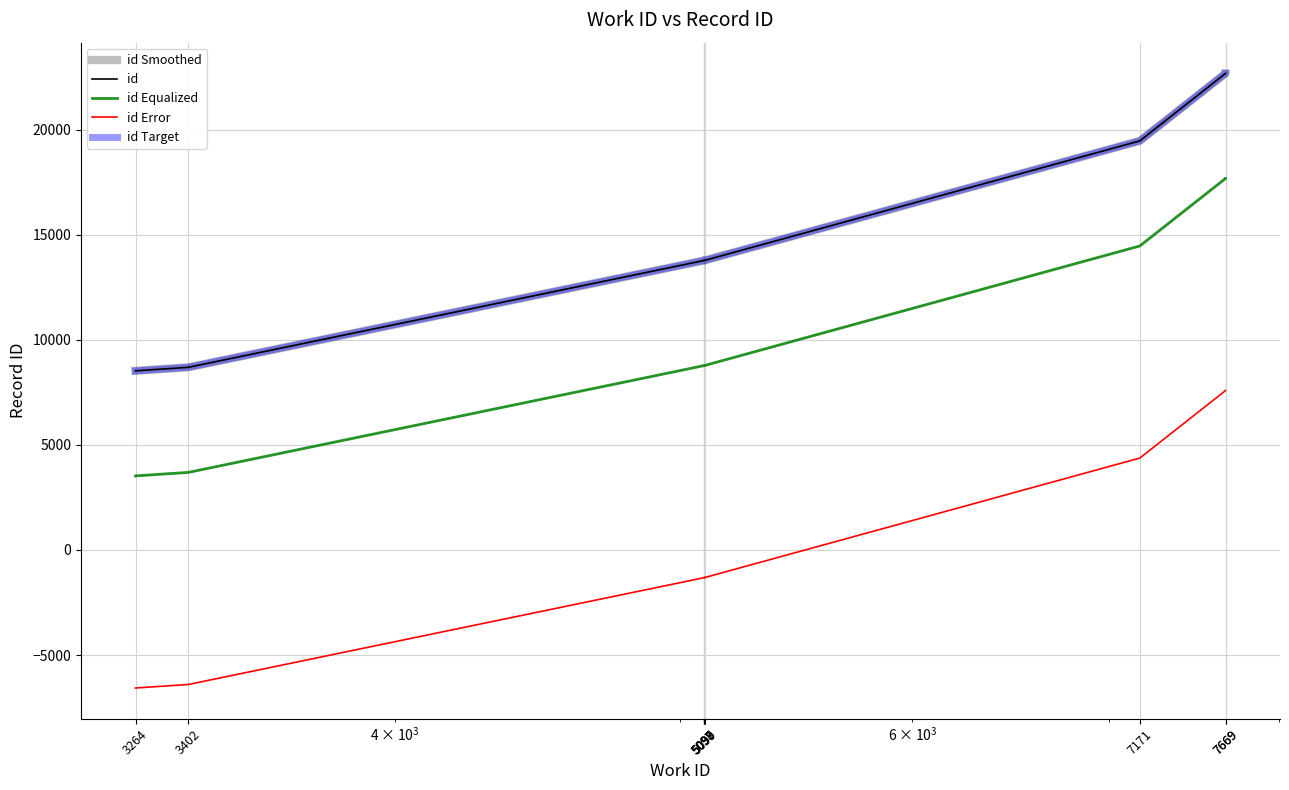

Reading left to right, transcribe all the data shown in this chart.

id Smoothed: 8522.0	8689.0	13772.0	13785.0	13776.0	13780.0	13777.0	19462.0	22672.0	22673.0
id: 8522.0	8689.0	13772.0	13785.0	13776.0	13780.0	13777.0	19462.0	22672.0	22673.0
id Equalized: 3522.0	3689.0	8772.0	8785.0	8776.0	8780.0	8777.0	14462.0	17672.0	17673.0
id Error: -6568.8	-6401.8	-1318.8	-1305.8	-1314.8	-1310.8	-1313.8	4371.2	7581.2	7582.2
id Target: 8522.0	8689.0	13772.0	13785.0	13776.0	13780.0	13777.0	19462.0	22672.0	22673.0